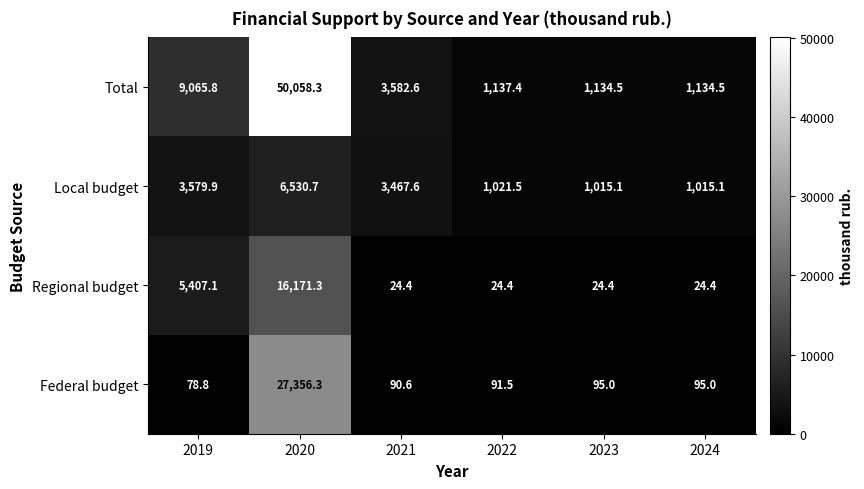

What is the total value across all series at 2019?

18131.6